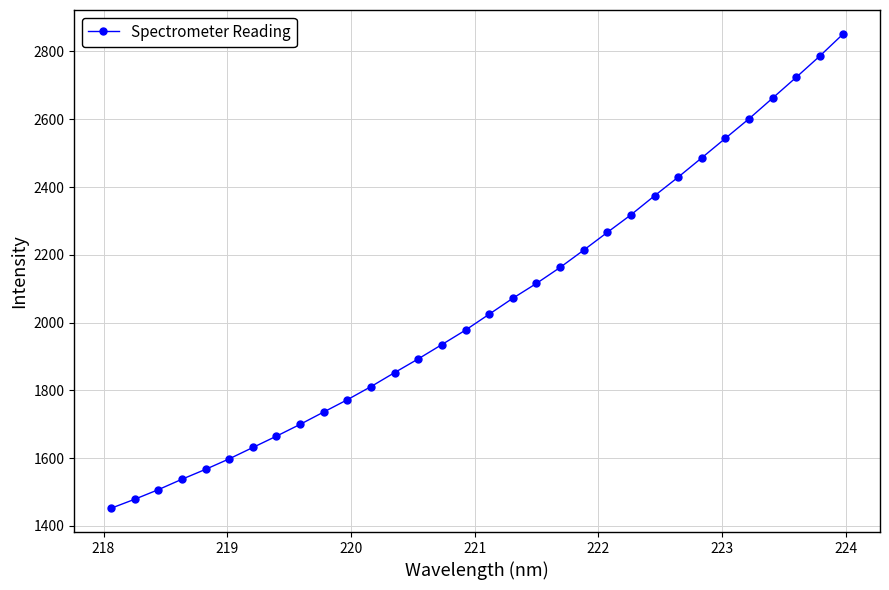

What is the average value?

2054.6